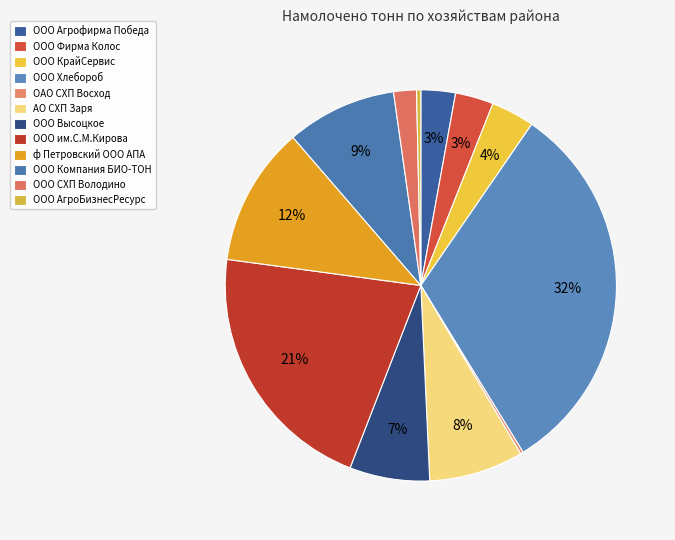

What is the change in value from ООО им.С.М.Кирова to ООО АгроБизнесРесурс?

-71435.0